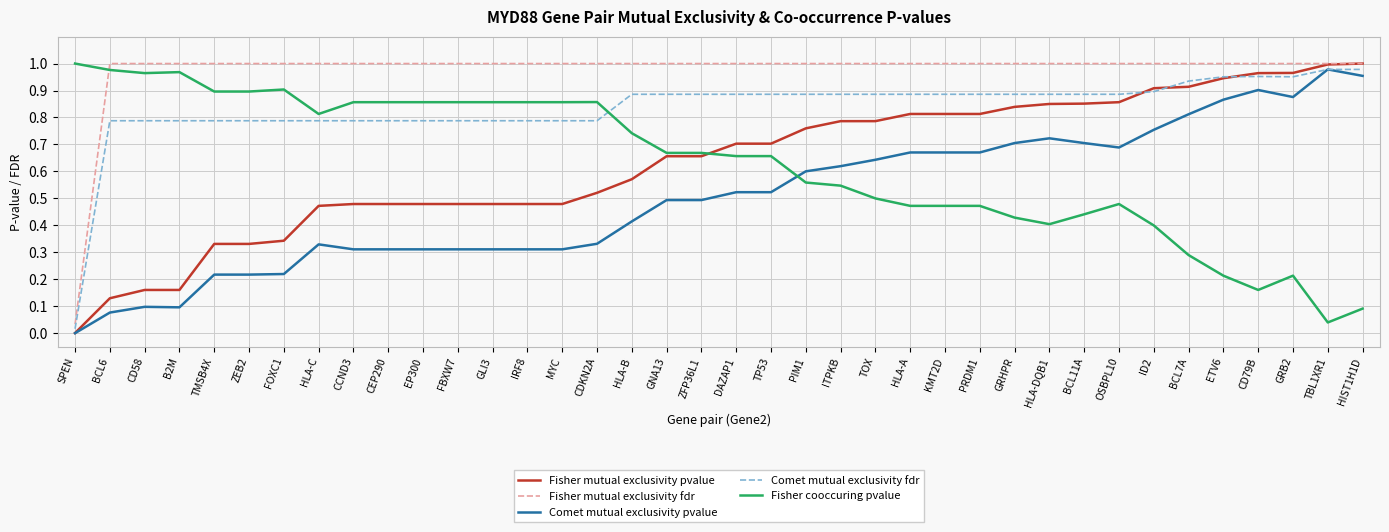

True or false: Fisher mutual exclusivity fdr and Comet mutual exclusivity pvalue cross at least once.

False